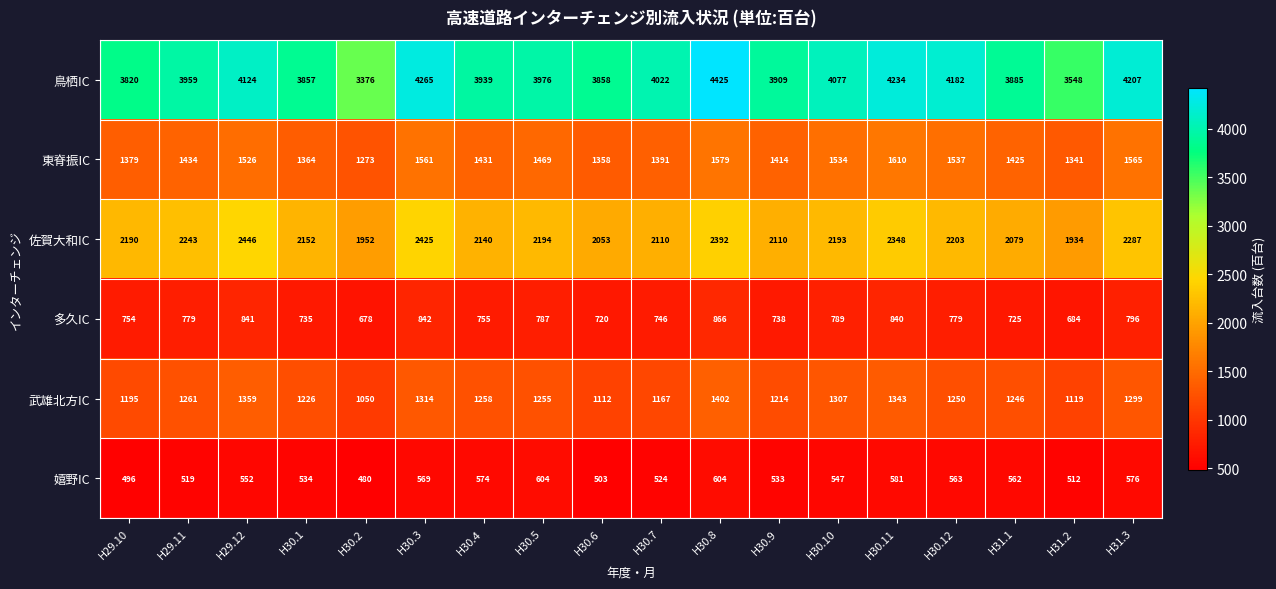

At how many categories does at least one series exceed 3773?

16